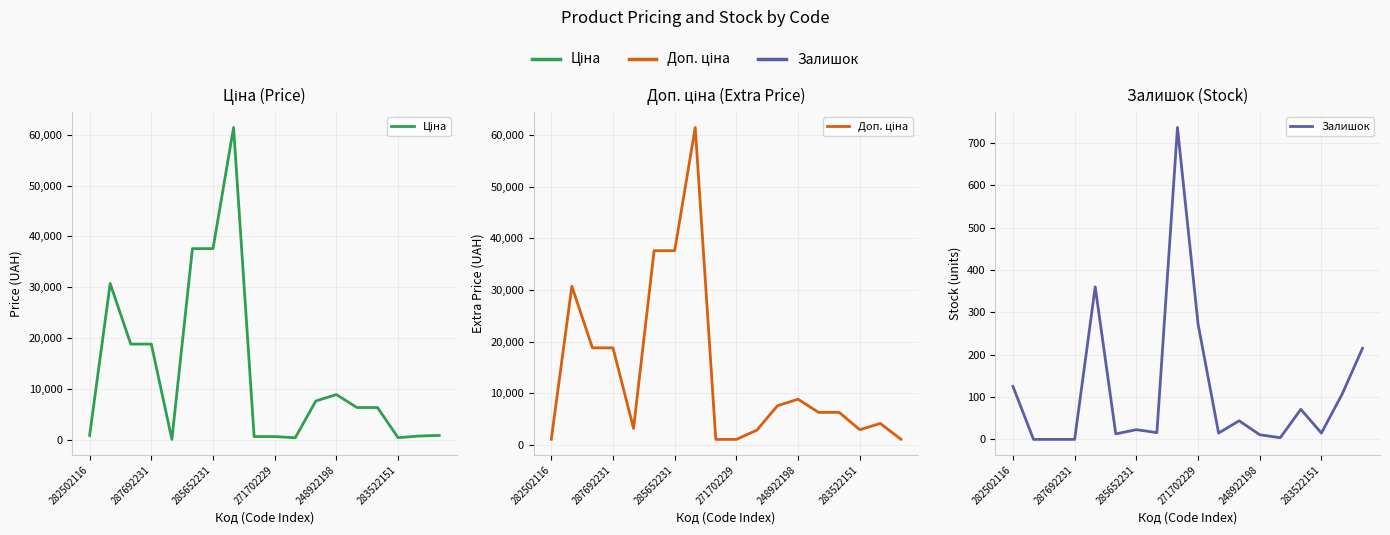

Reading left to right, what are all the values shown in this chart?

Ціна: 818.5	30717.1	18796.8	18796.8	32.0	37593.6	37593.6	61434.3	589.9	589.9	359.9	7596.5	8856.7	6308.8	6308.8	369.5	694.3	818.5
Доп. ціна: 1109.2	30717.1	18796.8	18796.8	3205.0	37593.6	37593.6	61434.3	1081.7	1081.7	2878.8	7596.5	8856.7	6308.8	6308.8	2955.8	4165.6	1109.2
Залишок: 125.0	0.0	0.0	0.0	360.0	13.0	23.0	16.0	736.0	273.0	15.0	44.0	11.0	4.0	71.0	15.0	106.0	215.0